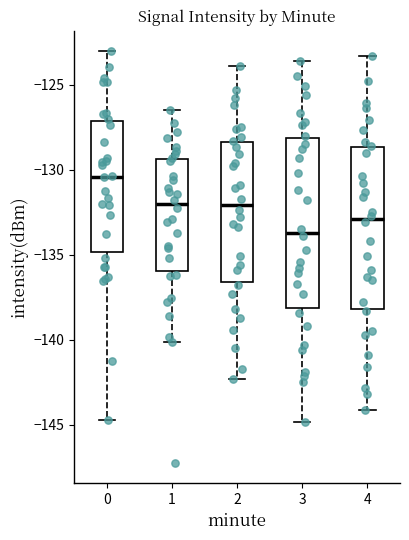

Where does the median line of the box at x = 4 sit on the y-axis? The values are not printed on the chart, so give them approximately, as read against the axis.

-133.0